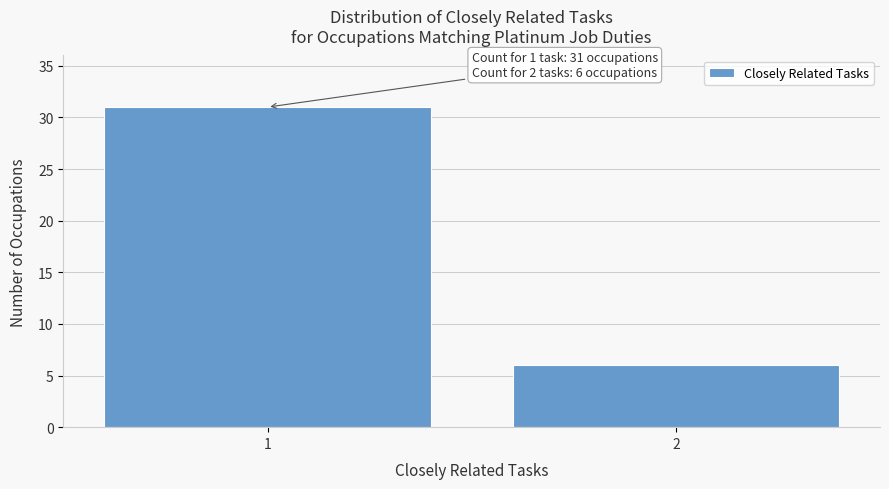

Reading left to right, what are all the values shown in this chart?

1=31	2=6